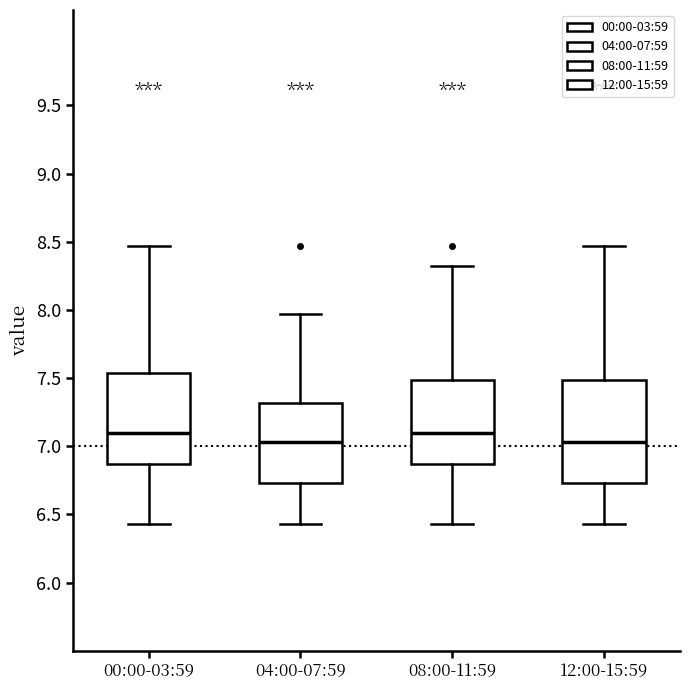

Comparing the boxes themselves (not the whiskers), which one is the tallest?

12:00-15:59